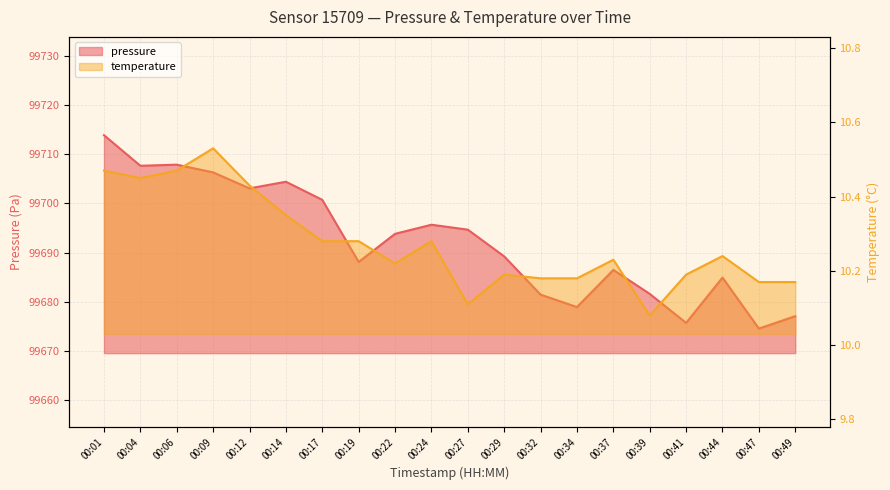

What is the sum of all pressure values?

1993846.0